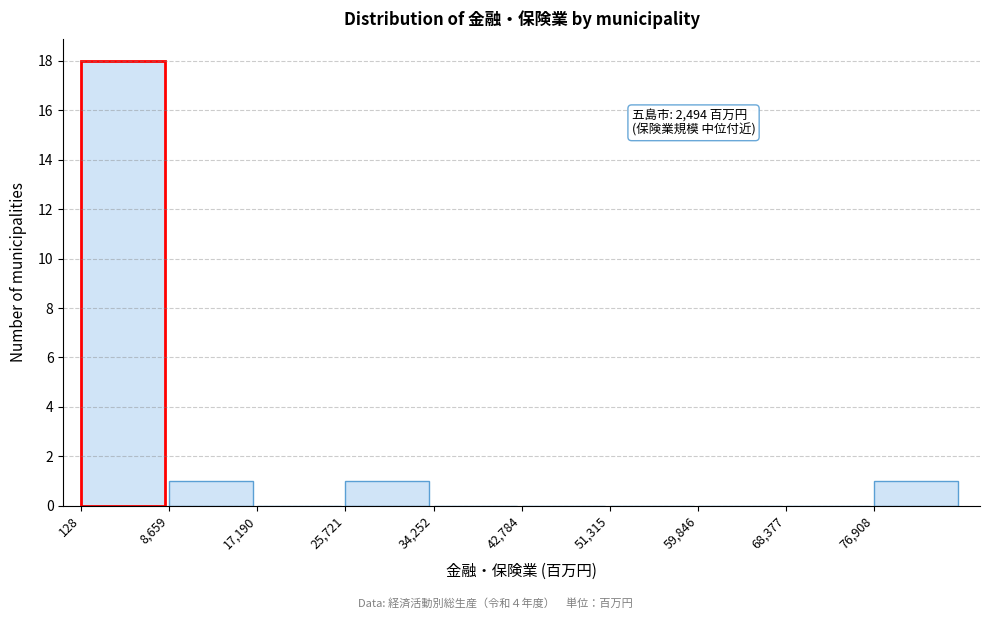

Which range on the x-axis has the tallest bar?

0 to 9000